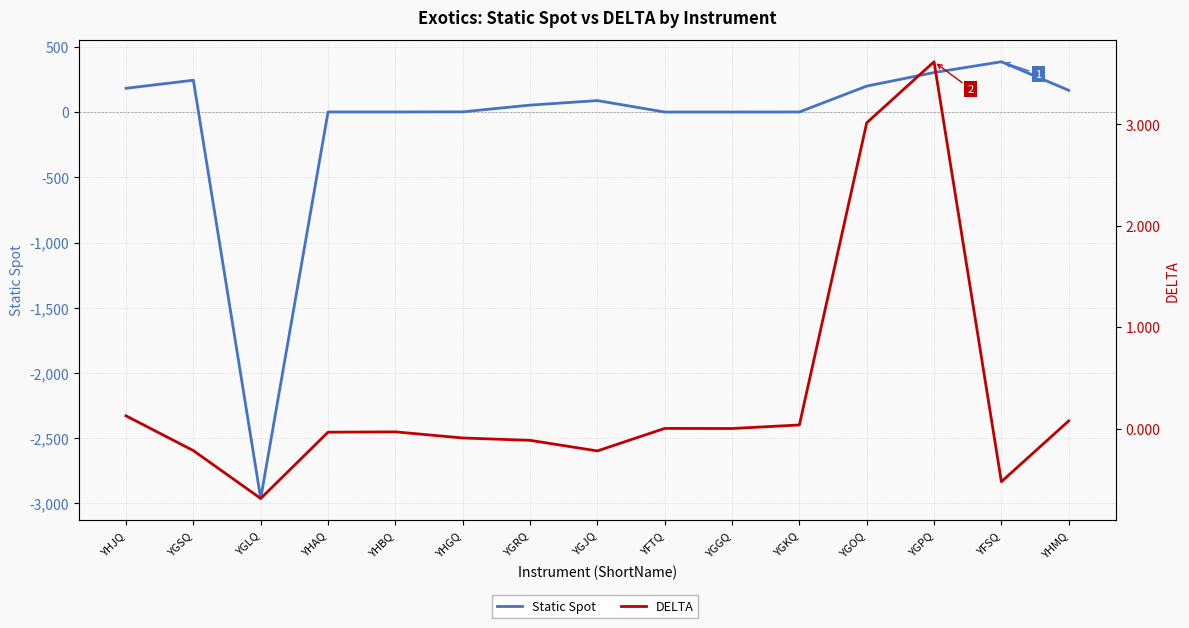

Is the value of Static Spot at YGKQ greater than the value of DELTA at YGJQ?

Yes